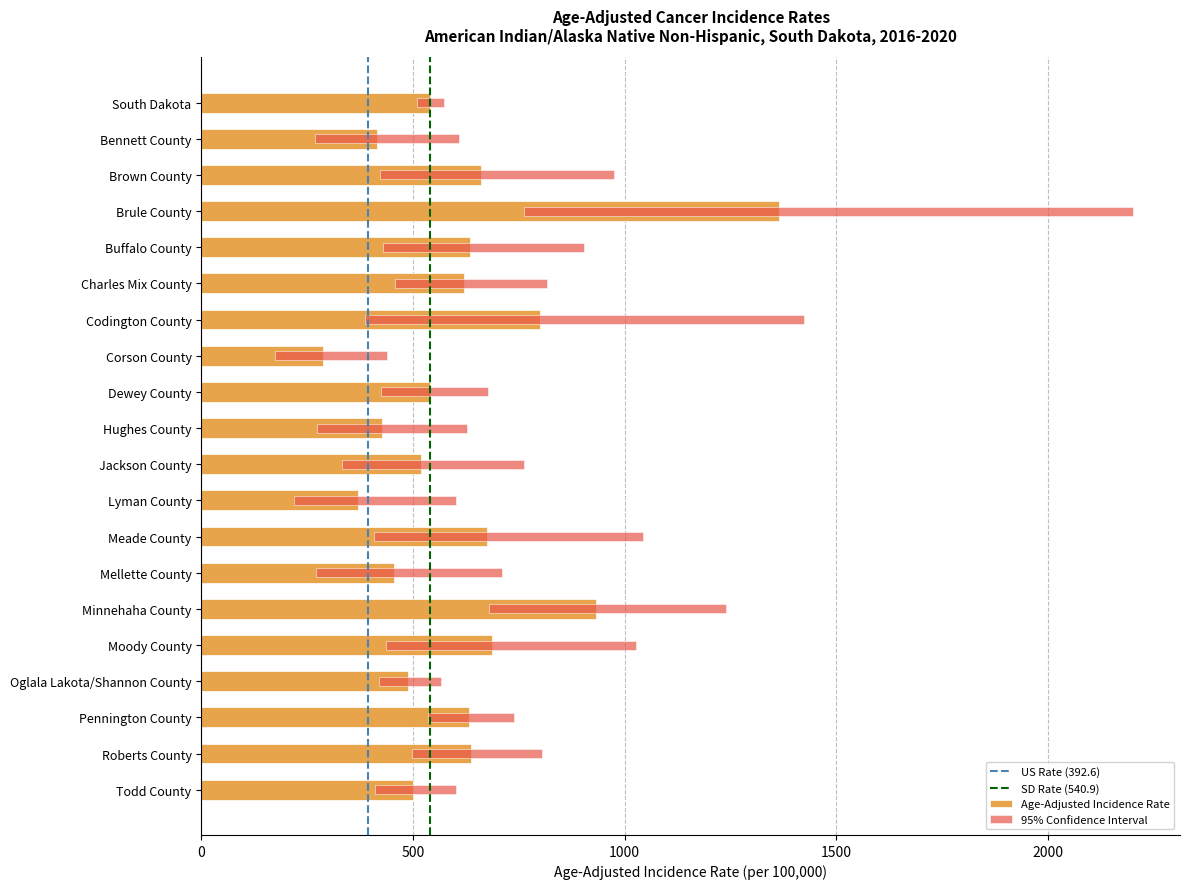

What is the average value?

609.1